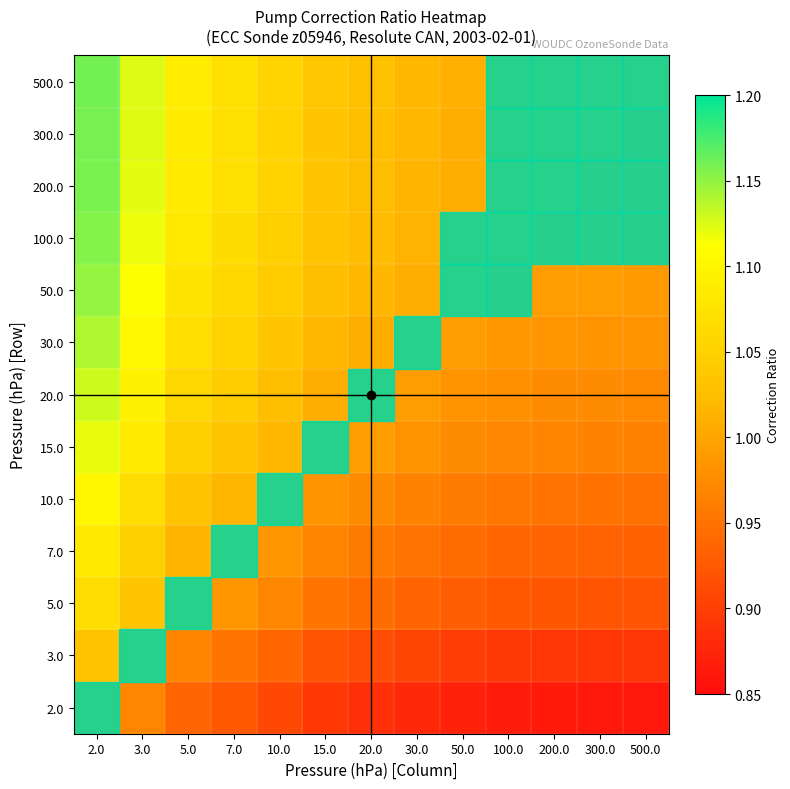

At how many categories does at least one series exceed 1?

12